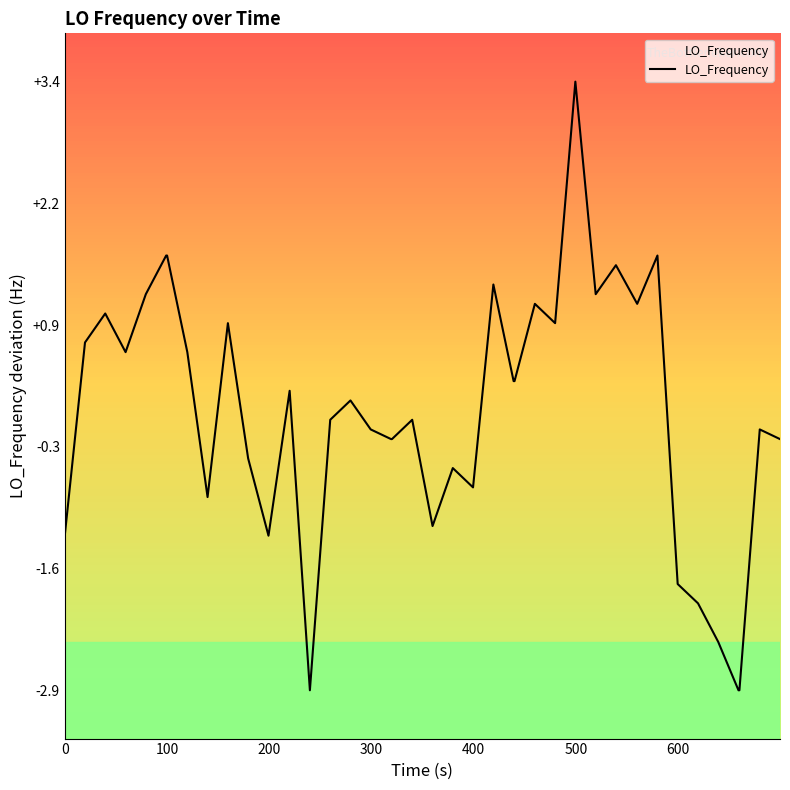

What is the smallest value displayed?

-2.9